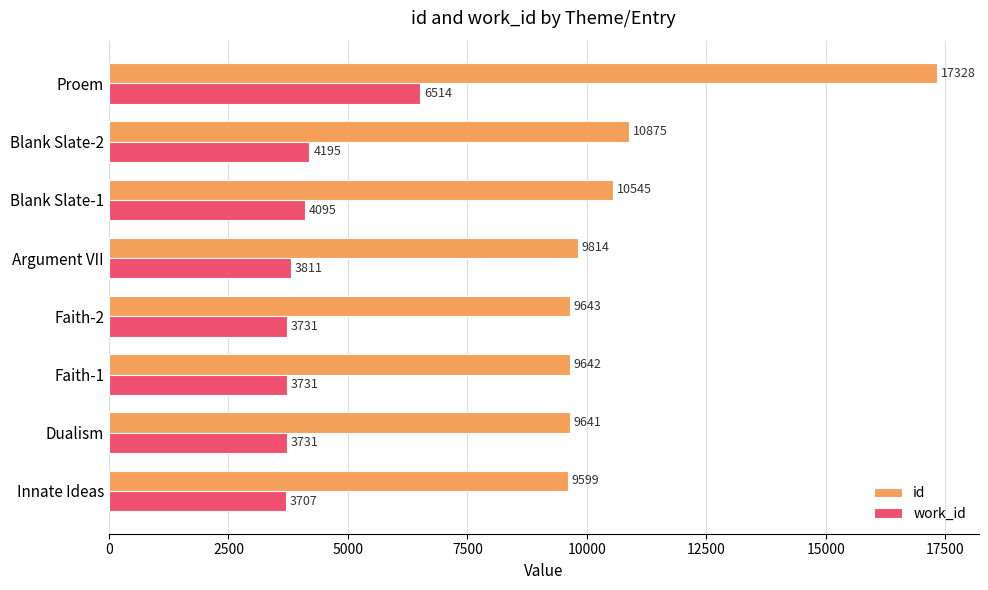

The work_id series shows 4195 at Blank Slate-2. True or false?

True